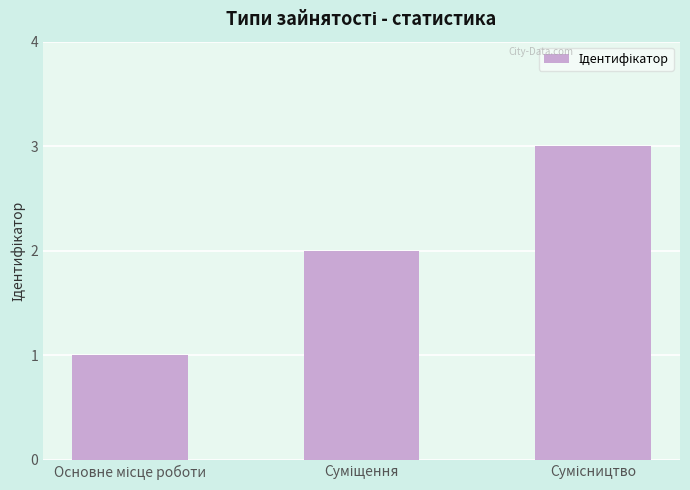

Reading left to right, transcribe all the data shown in this chart.

1	2	3